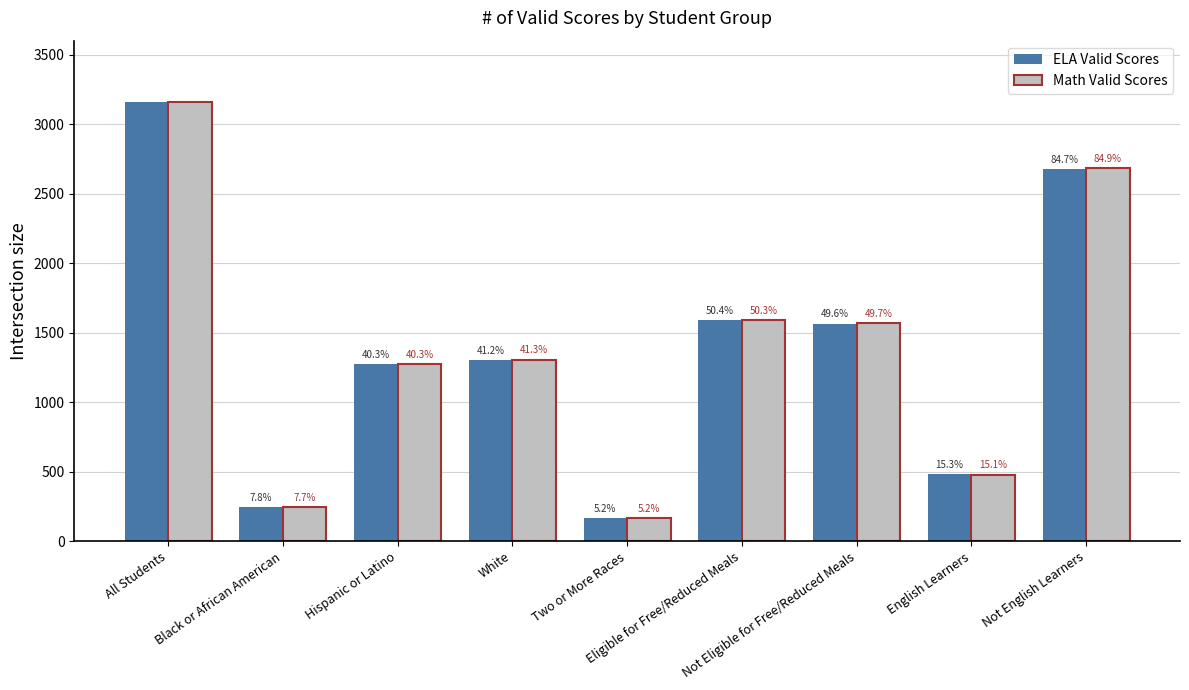

How many groups of bars are there?

9